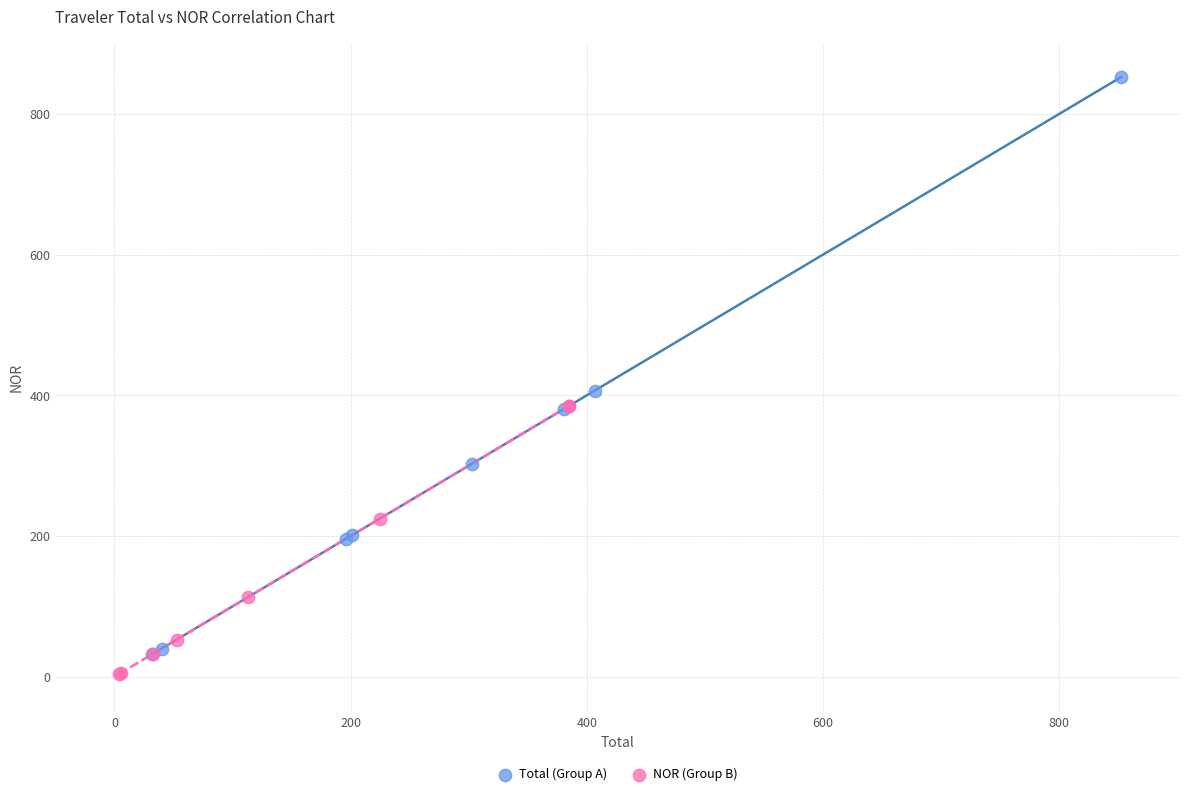

Which series has the widest spread of Y values?

Total (Group A)